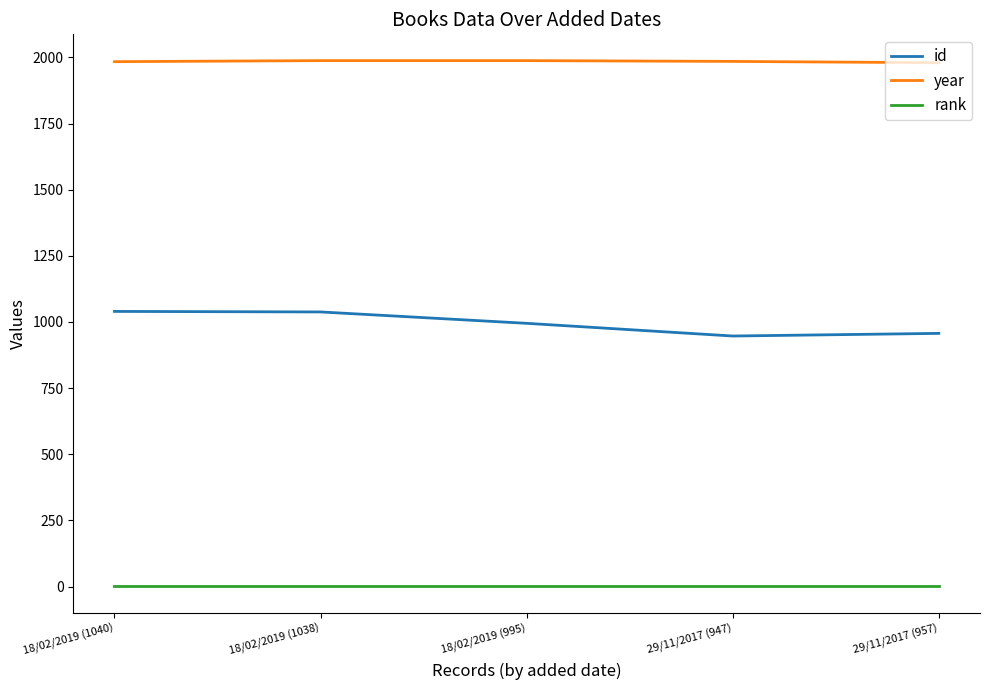

What is the minimum value for rank?

1